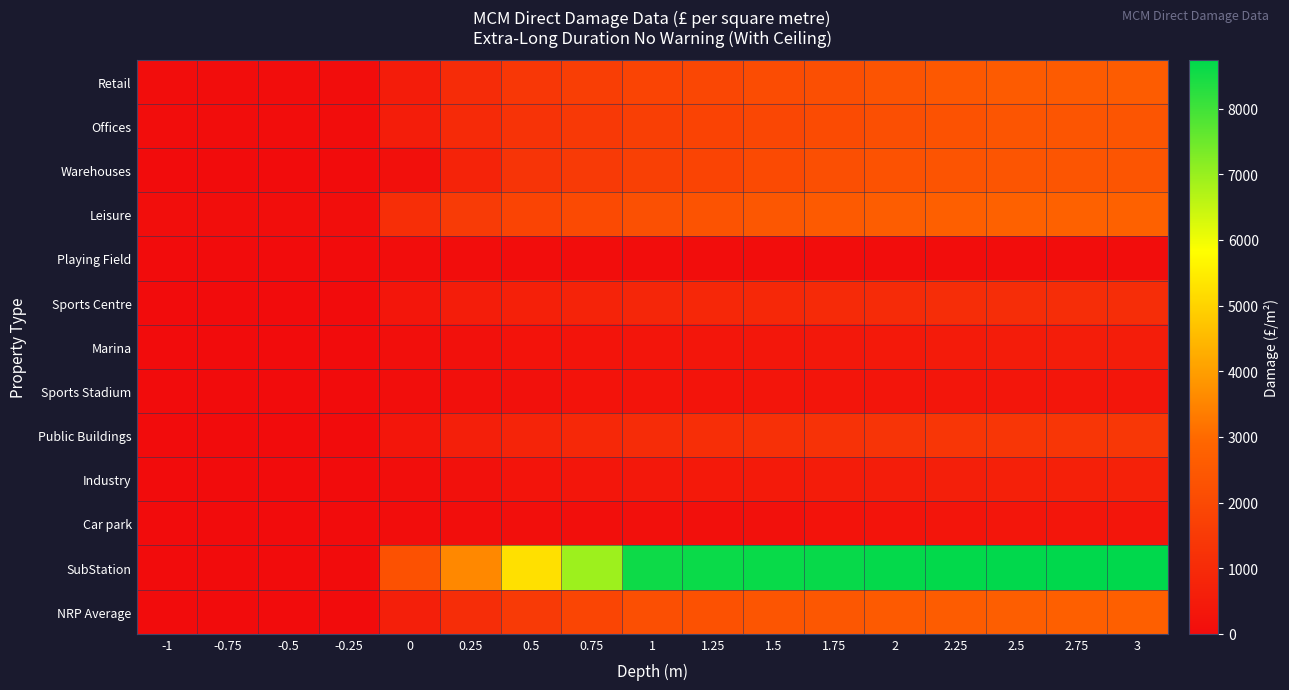

Reading right to left, list all the values displayed in this chart.

Retail: 3=2600	2.75=2592	2.5=2572	2.25=2477	2=2351	1.75=2199	1.5=2080	1.25=1940	1=1822	0.75=1627	0.5=1400	0.25=1035	0=538	-0.25=31	-0.5=30	-0.75=29	-1=27
Offices: 3=2390	2.75=2386	2.5=2372	2.25=2300	2=2192	1.75=2060	1.5=1934	1.25=1782	1=1642	0.75=1459	0.5=1249	0.25=990	0=550	-0.25=21	-0.5=21	-0.75=21	-1=20
Warehouses: 3=2376	2.75=2373	2.5=2368	2.25=2338	2=2305	1.75=2170	1.5=2002	1.25=1841	1=1686	0.75=1506	0.5=1306	0.25=754	0=149	-0.25=0	-0.5=0	-0.75=0	-1=0
Leisure: 3=2773	2.75=2769	2.5=2755	2.25=2713	2=2636	1.75=2538	1.5=2436	1.25=2312	1=2215	0.75=2025	0.5=1827	0.25=1552	0=1104	-0.25=78	-0.5=78	-0.75=78	-1=73
Playing Field: 3=47	2.75=47	2.5=46	2.25=45	2=43	1.75=42	1.5=41	1.25=40	1=39	0.75=38	0.5=35	0.25=32	0=27	-0.25=0	-0.5=0	-0.75=0	-1=0
Sports Centre: 3=1084	2.75=1079	2.5=1071	2.25=1060	2=1023	1.75=968	1.5=922	1.25=882	1=845	0.75=768	0.5=662	0.25=551	0=315	-0.25=1	-0.5=1	-0.75=1	-1=1
Marina: 3=552	2.75=547	2.5=534	2.25=482	2=430	1.75=393	1.5=360	1.25=326	1=299	0.75=273	0.5=239	0.25=177	0=95	-0.25=0	-0.5=0	-0.75=0	-1=0
Sports Stadium: 3=321	2.75=320	2.5=319	2.25=311	2=301	1.75=290	1.5=282	1.25=265	1=253	0.75=222	0.5=187	0.25=143	0=81	-0.25=11	-0.5=11	-0.75=11	-1=11
Public Buildings: 3=1384	2.75=1381	2.5=1372	2.25=1351	2=1306	1.75=1242	1.5=1186	1.25=1112	1=1036	0.75=915	0.5=782	0.25=622	0=339	-0.25=0	-0.5=0	-0.75=0	-1=0
Industry: 3=677	2.75=666	2.5=653	2.25=606	2=556	1.75=514	1.5=471	1.25=421	1=380	0.75=321	0.5=258	0.25=183	0=84	-0.25=0	-0.5=0	-0.75=0	-1=0
Car park: 3=327	2.75=327	2.5=325	2.25=294	2=246	1.75=206	1.5=169	1.25=143	1=125	0.75=111	0.5=86	0.25=63	0=33	-0.25=0	-0.5=0	-0.75=0	-1=0
SubStation: 3=8746	2.75=8743	2.5=8721	2.25=8707	2=8691	1.75=8657	1.5=8636	1.25=8616	1=8587	0.75=6949	0.5=5258	0.25=3580	0=2249	-0.25=0	-0.5=0	-0.75=0	-1=0
NRP Average: 3=2689	2.75=2684	2.5=2668	2.25=2610	2=2532	1.75=2439	1.5=2358	1.25=2266	1=2183	0.75=1855	0.5=1503	0.25=1086	0=622	-0.25=15	-0.5=15	-0.75=14	-1=13